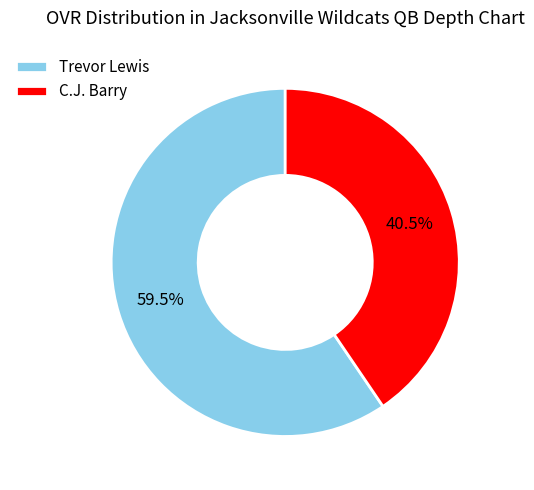

Count the number of slices in the pie.

2